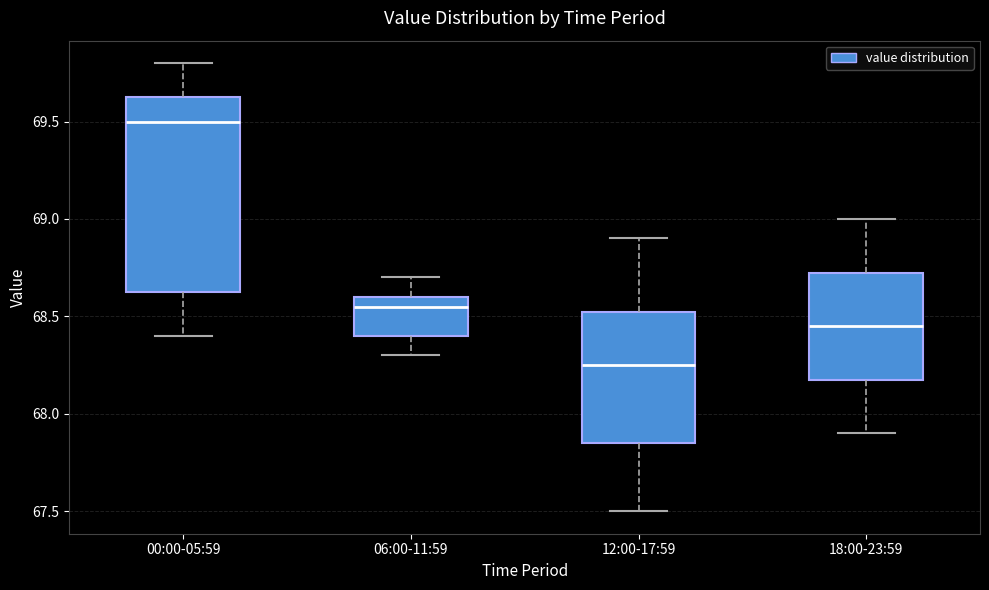

Which box has the highest median line?

00:00-05:59